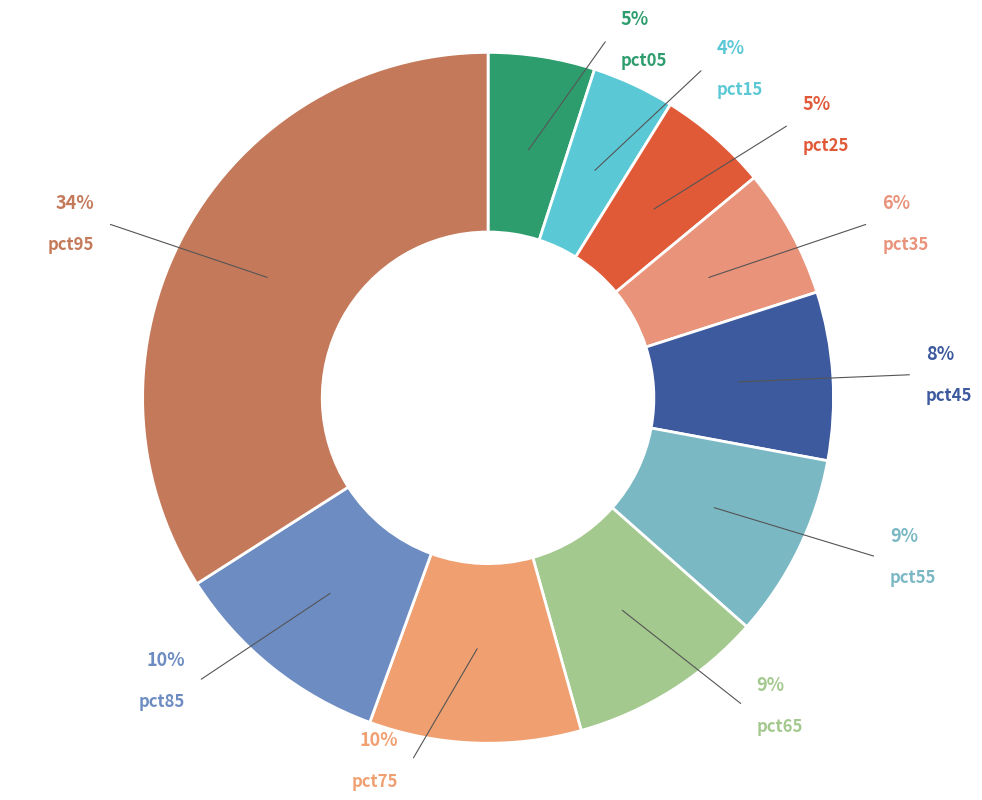

Is the sum of pct05 and pct35 greater than half?

No